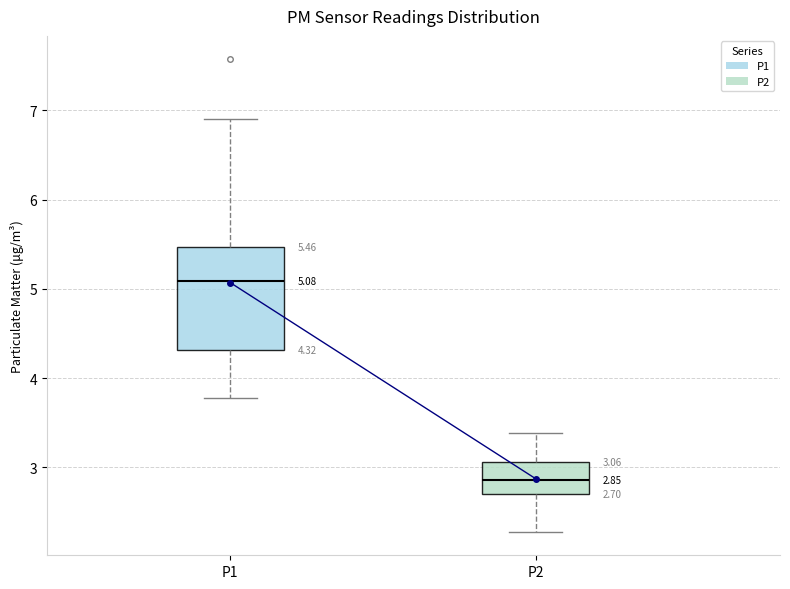

Comparing the boxes themselves (not the whiskers), which one is the tallest?

P1